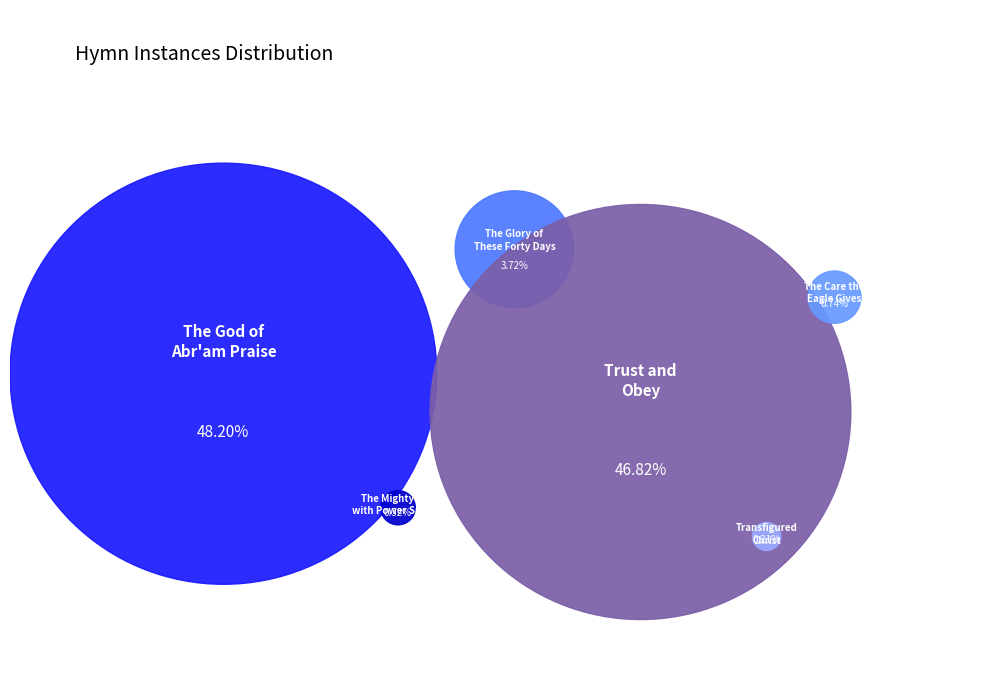

To the nearest percent, what percentage of the pie is The Care the Eagle Gives Her Young?

1%